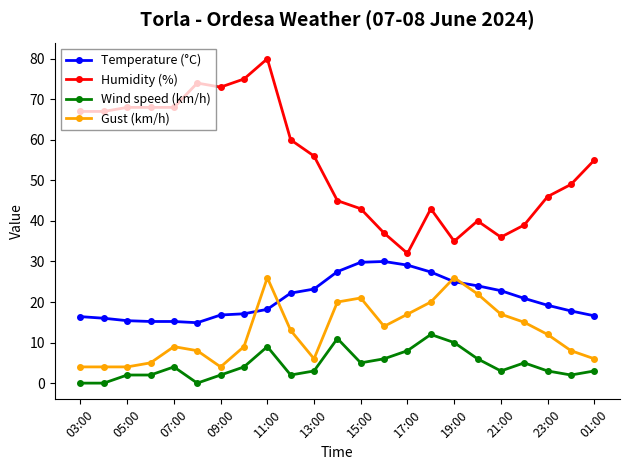

What is the value of the Gust (km/h) point at the 18th from the left?

22.0